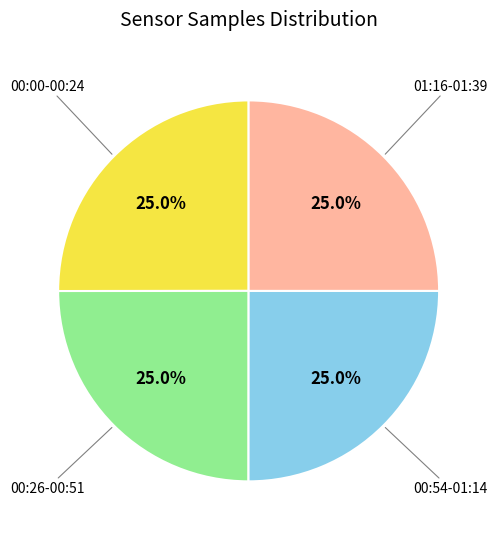

Does any single category account for the majority?

No